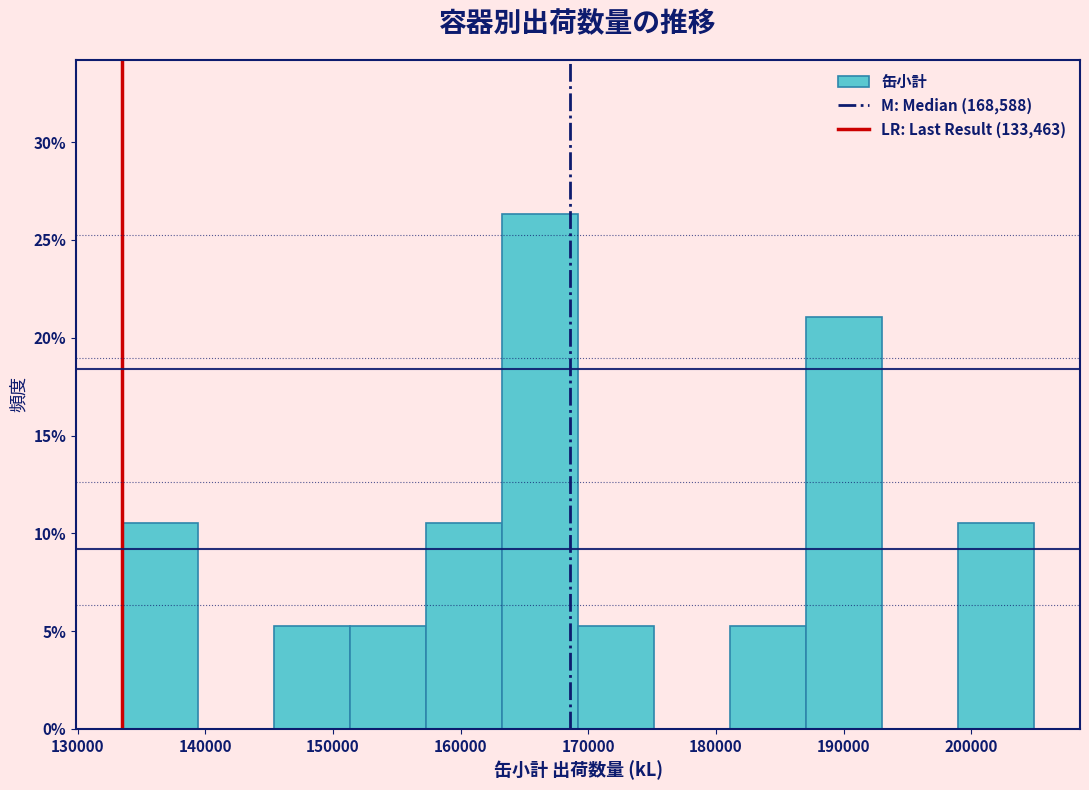

Reading left to right, transcribe this chart: for each bar, give the range it covers on the x-axis and its height. Neither the bar edges nor the heights are printed on the chart, so give them approximately, as read against the axes.

133000 to 139000: 10.5
139000 to 145000: 0
145000 to 151000: 5.5
151000 to 157000: 5.5
157000 to 163000: 10.5
163000 to 169000: 26.5
169000 to 175000: 5.5
175000 to 181000: 0
181000 to 187000: 5.5
187000 to 193000: 21.0
193000 to 199000: 0
199000 to 205000: 10.5